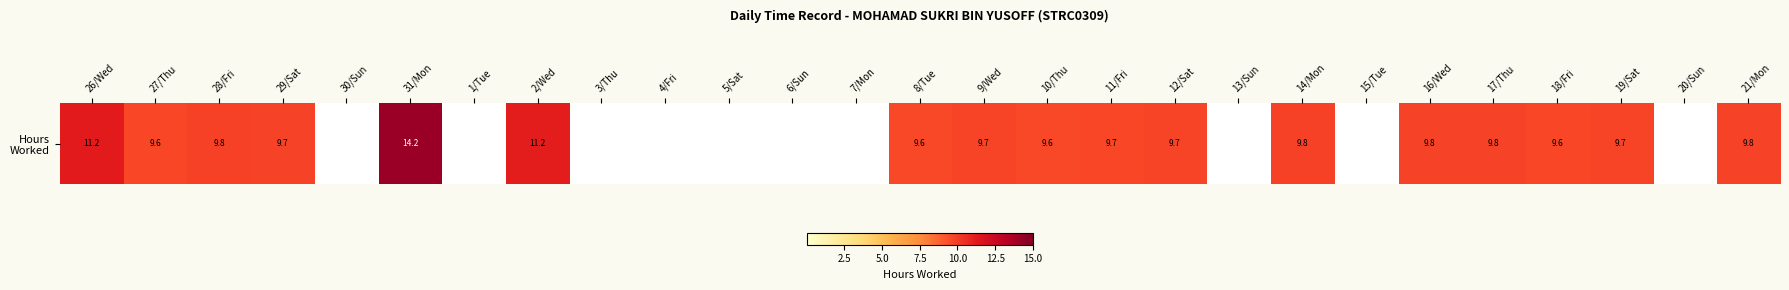

What is the maximum value shown in the chart?

14.2